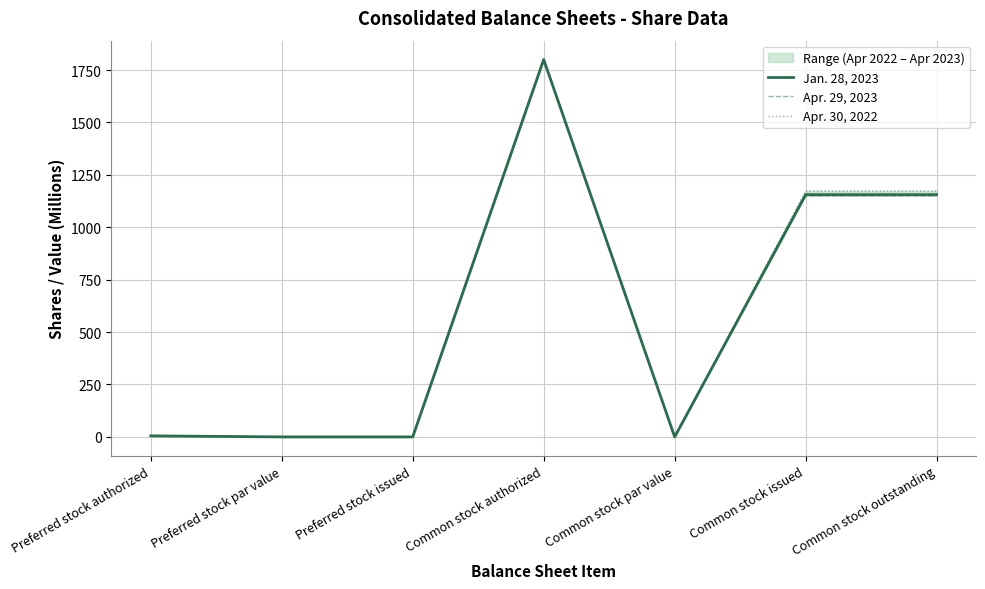

True or false: Apr. 30, 2022 and Jan. 28, 2023 cross at least once.

False